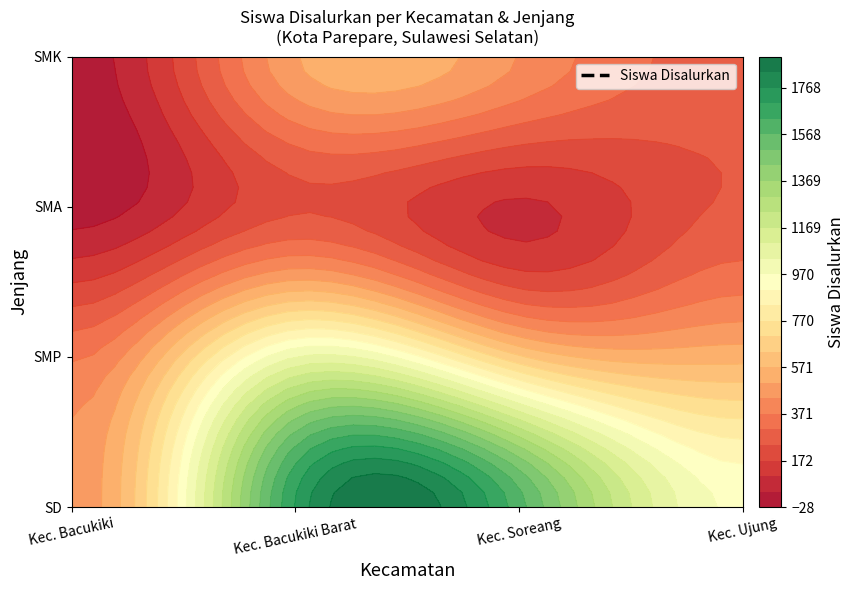

Between SMA and SMK, which series saw the biggest shift?

Kec. Soreang